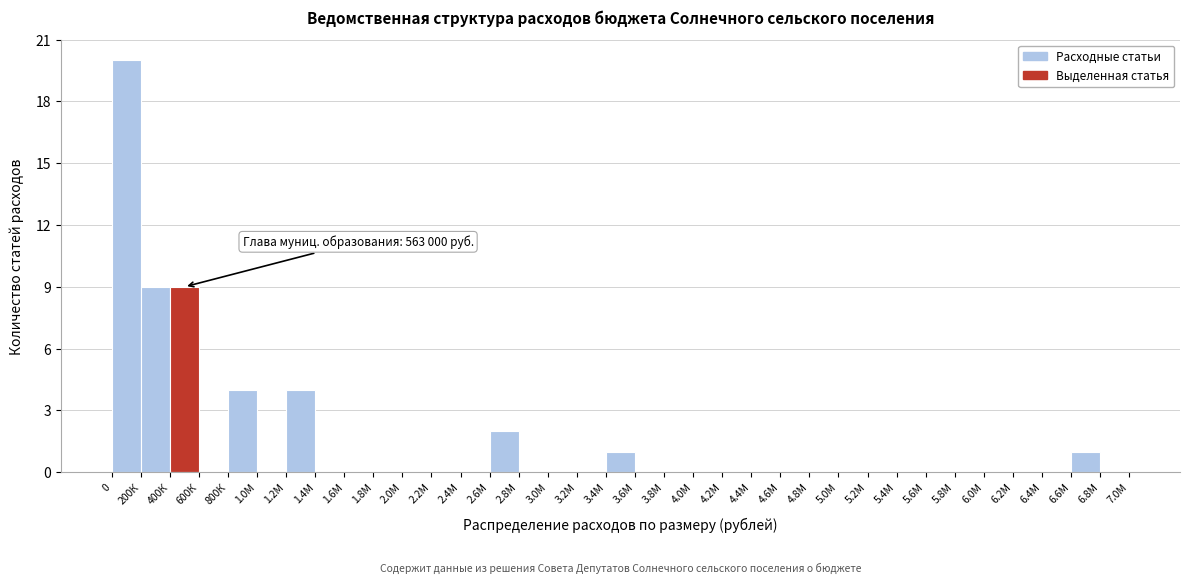

Is it true that the value at 1.2М is 2?

False